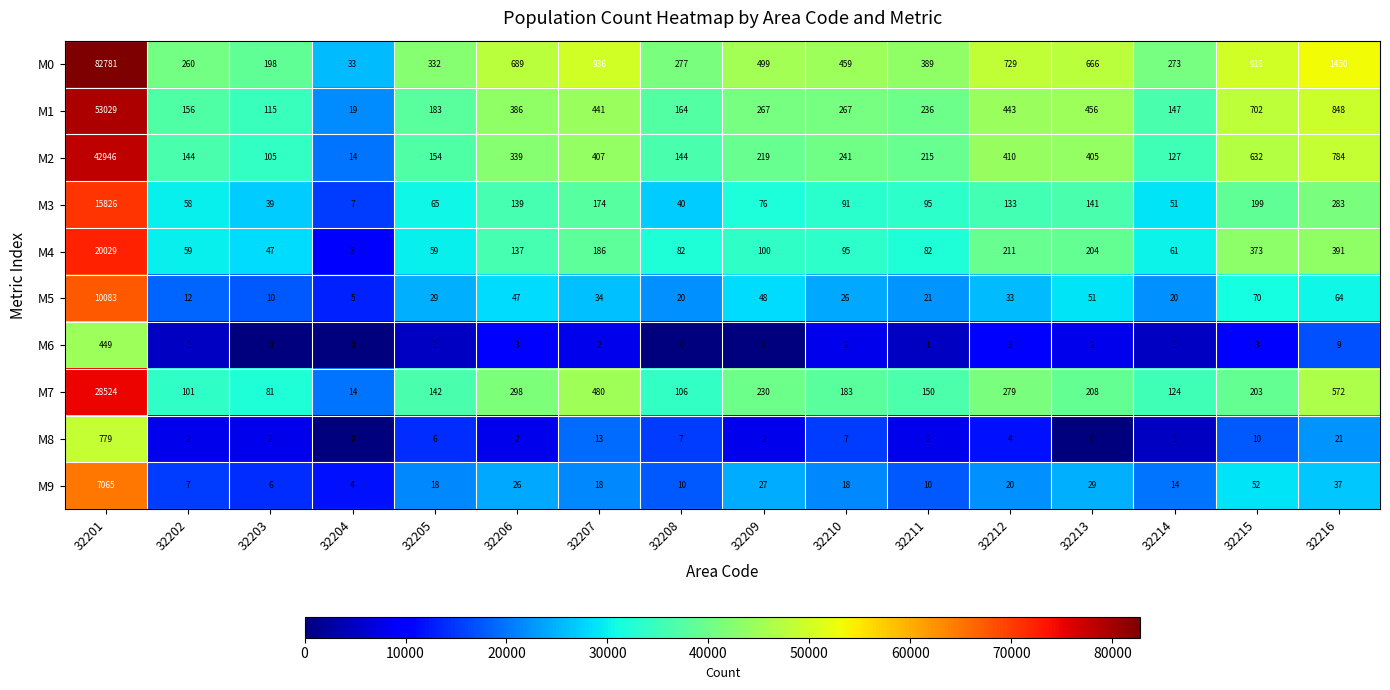

What is the difference between the maximum and second lowest values in the M6 series?

449